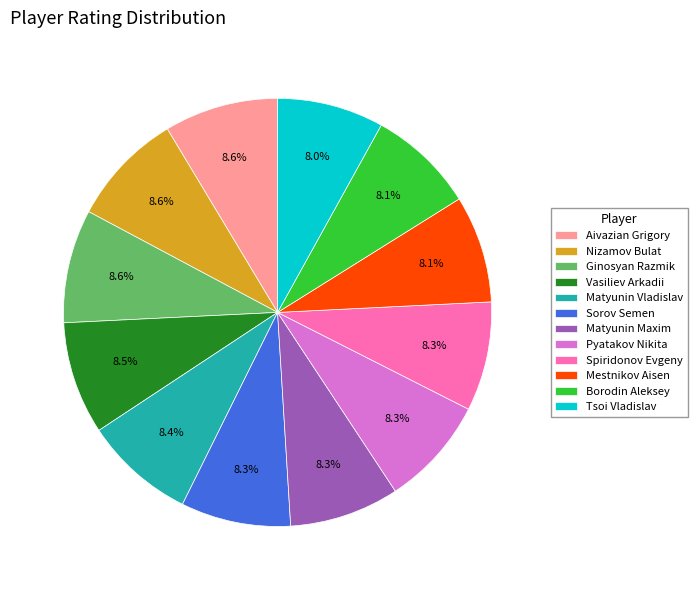

Approximately how many times larger is the value at Mestnikov Aisen compared to Ginosyan Razmik?

0.9